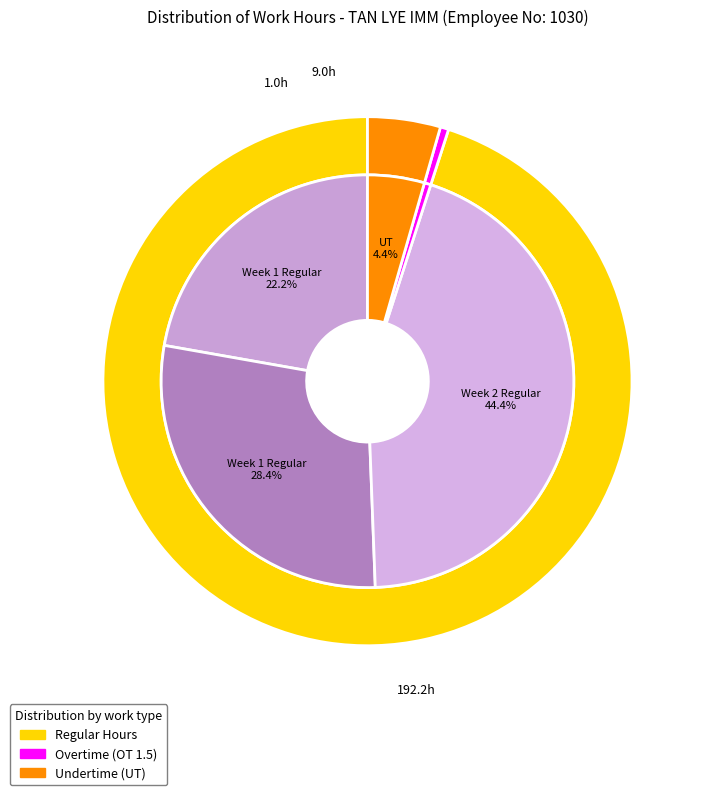

Is it true that Day 4 is 0% of the pie?

True